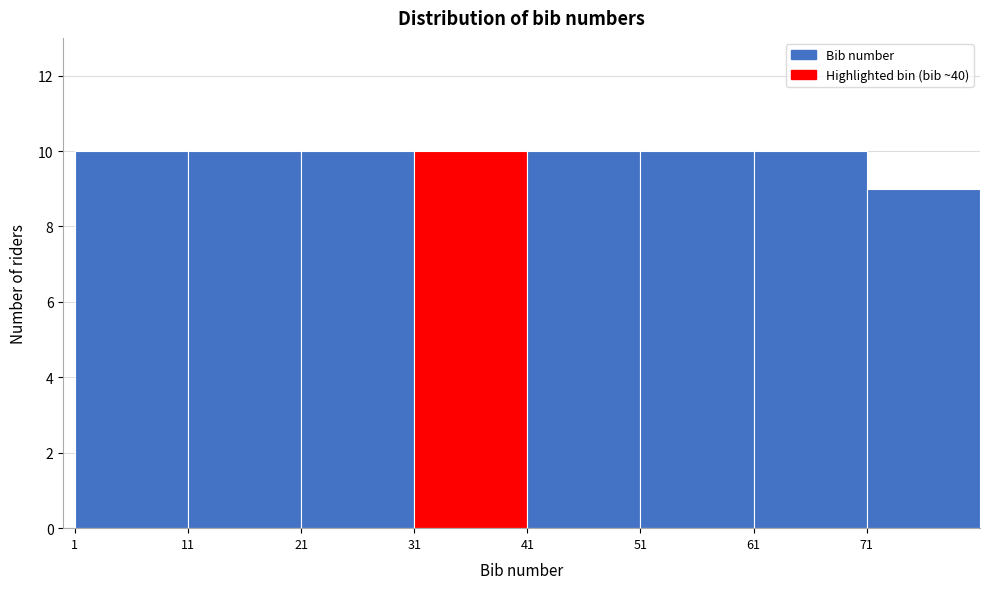

Reading left to right, transcribe this chart: for each bar, give the range it covers on the x-axis and its height. The values are not printed on the chart, so give them approximately, as read against the axis.

1 to 11: 10
11 to 21: 10
21 to 31: 10
31 to 41: 10
41 to 51: 10
51 to 61: 10
61 to 71: 10
71 to 81: 9